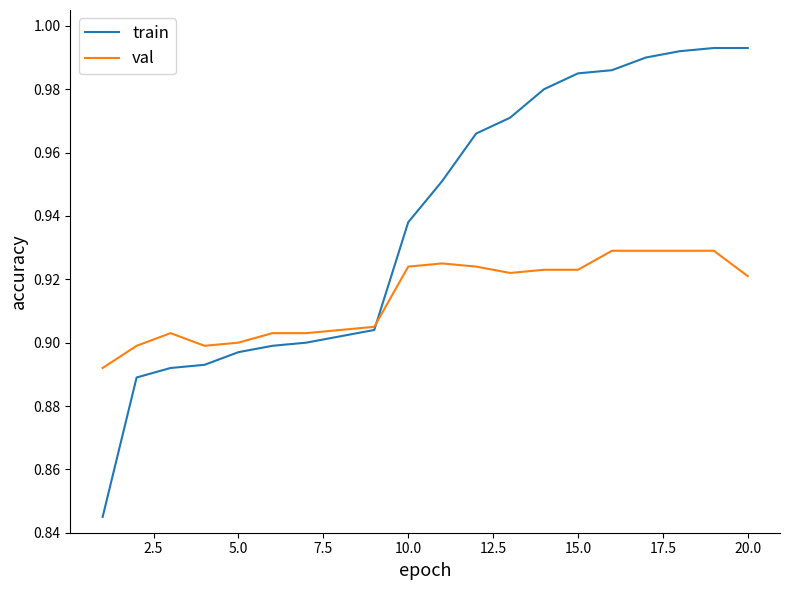

Which series has the largest total across all categories?

train